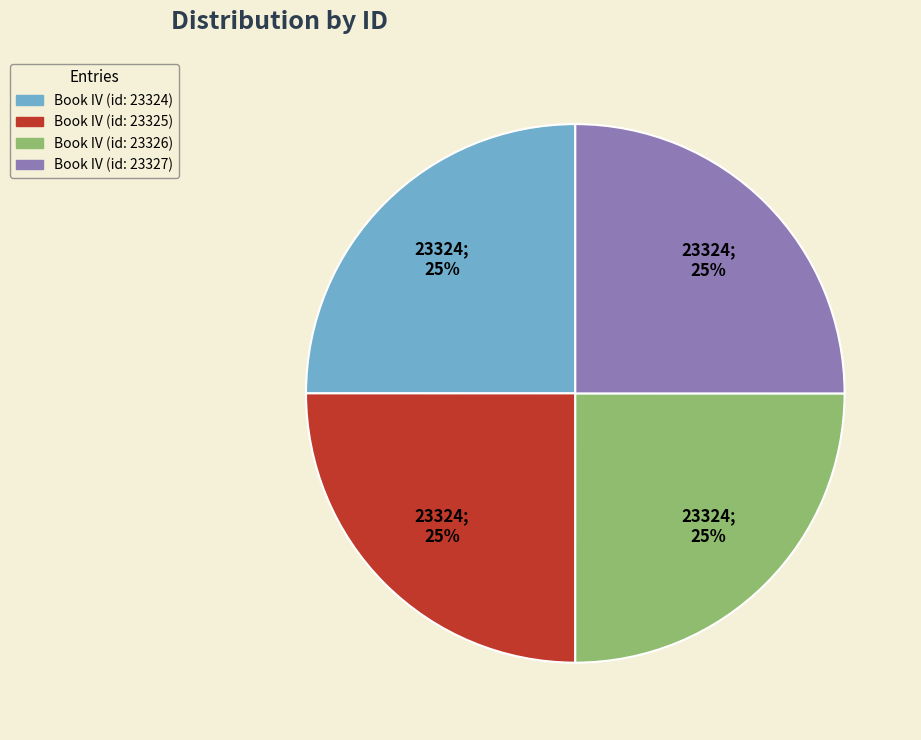

How many slices are in this pie chart?

4